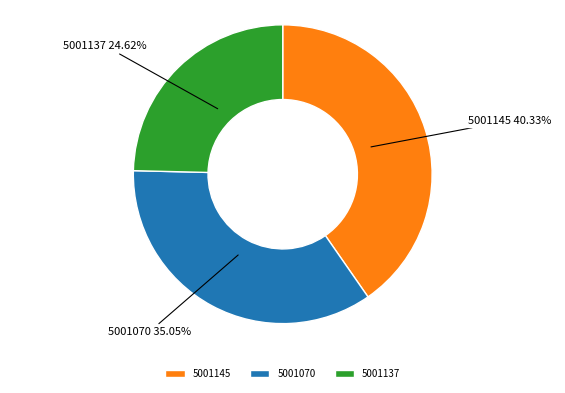

How many slices are in this pie chart?

3